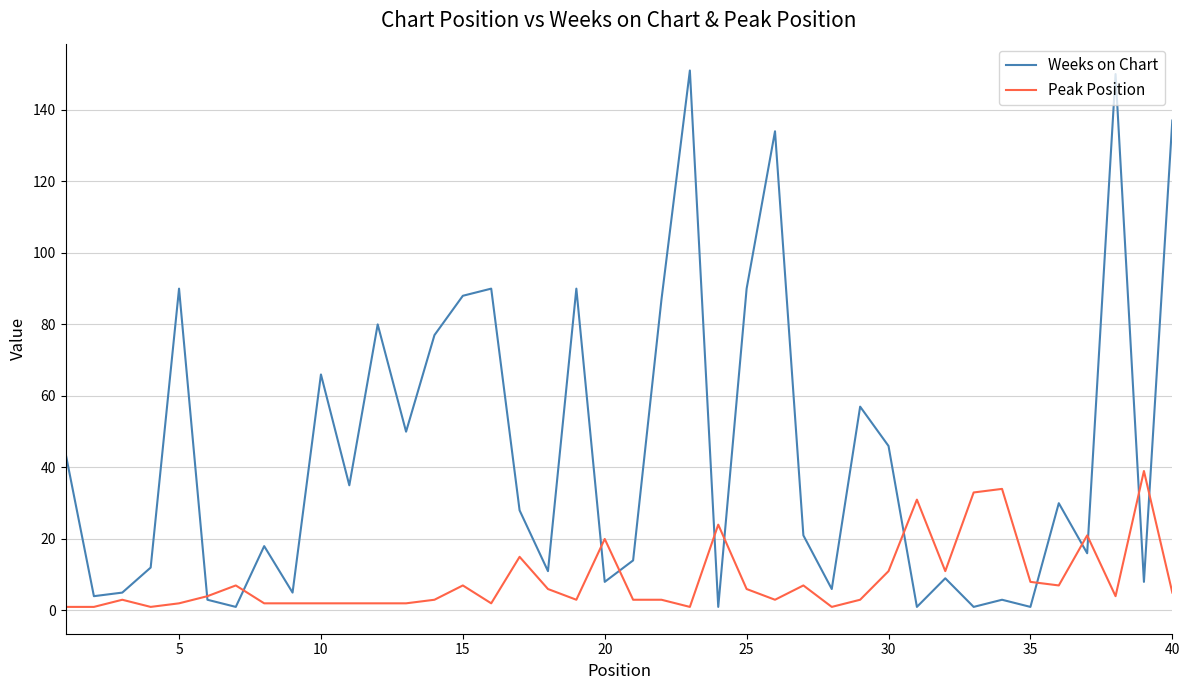

Which series has the largest range (max minus min)?

Weeks on Chart